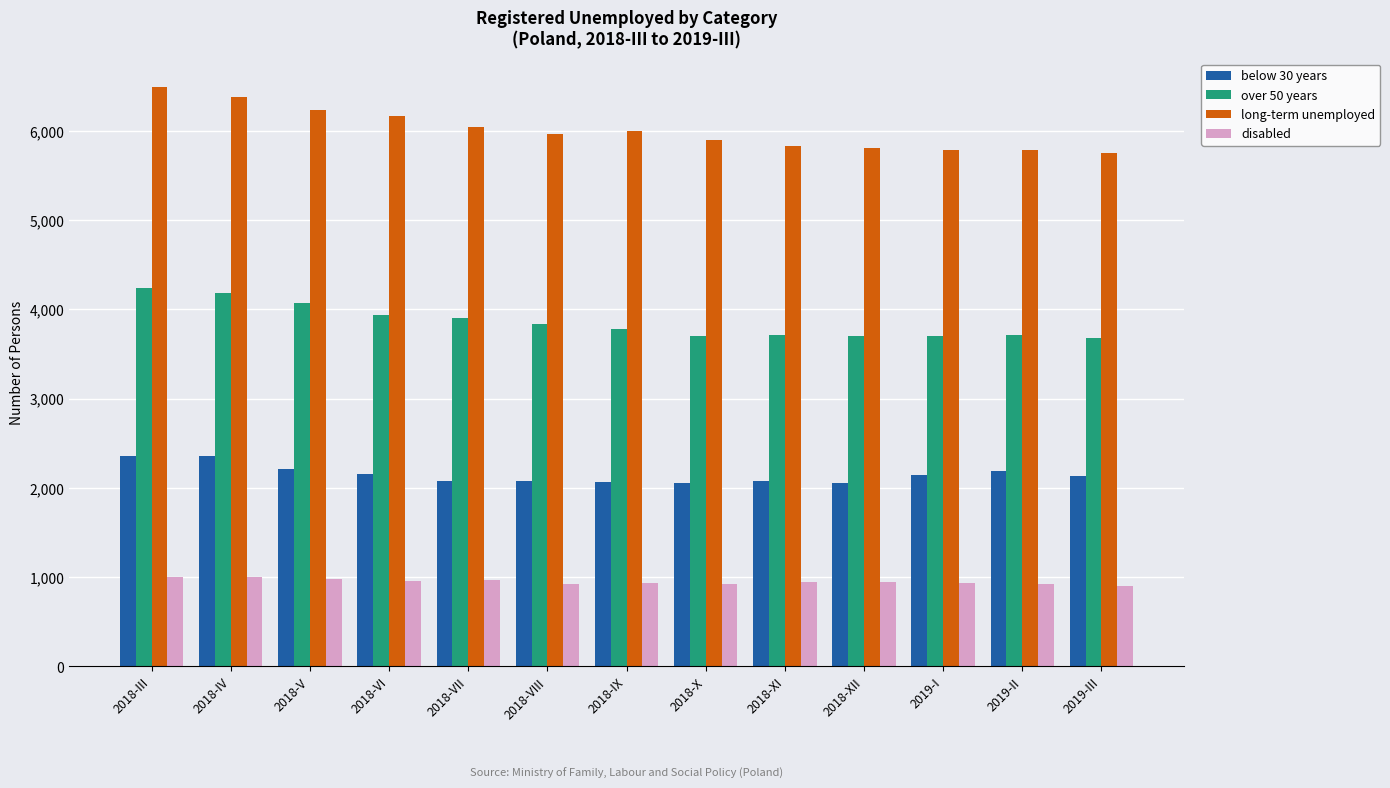

Is it true that below 30 years equals 2081 at 2018-VII?

True